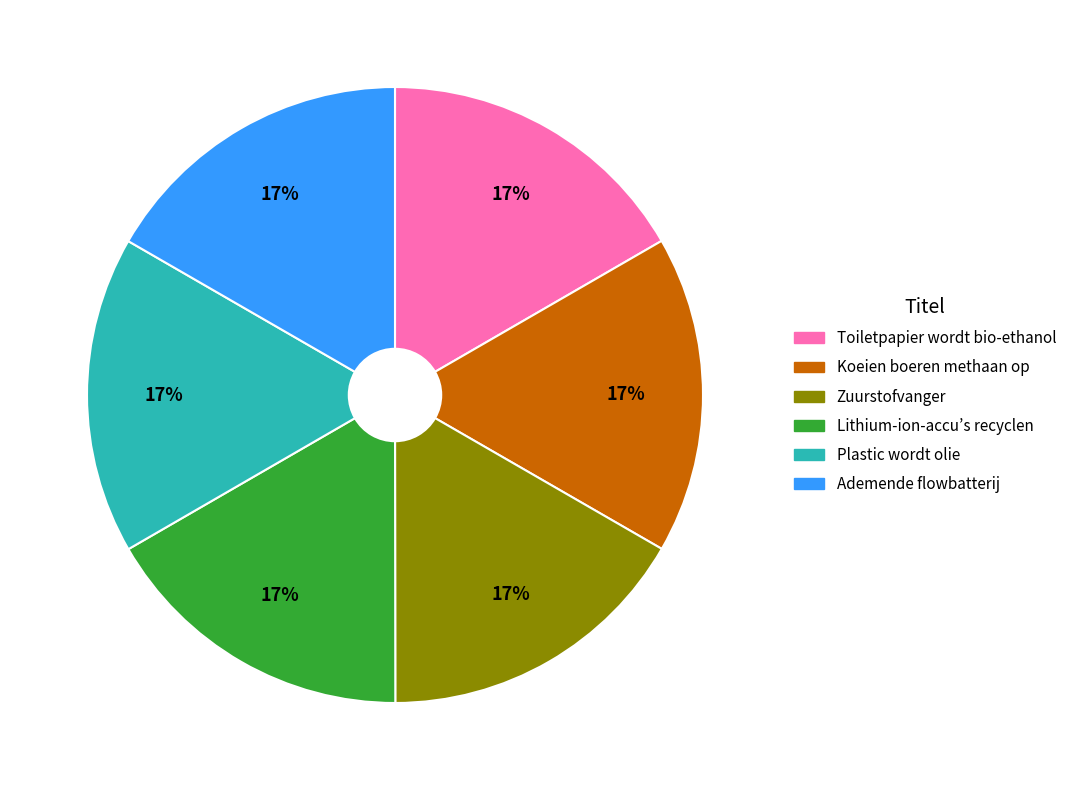

To the nearest percent, what percentage of the pie is Plastic wordt olie?

17%